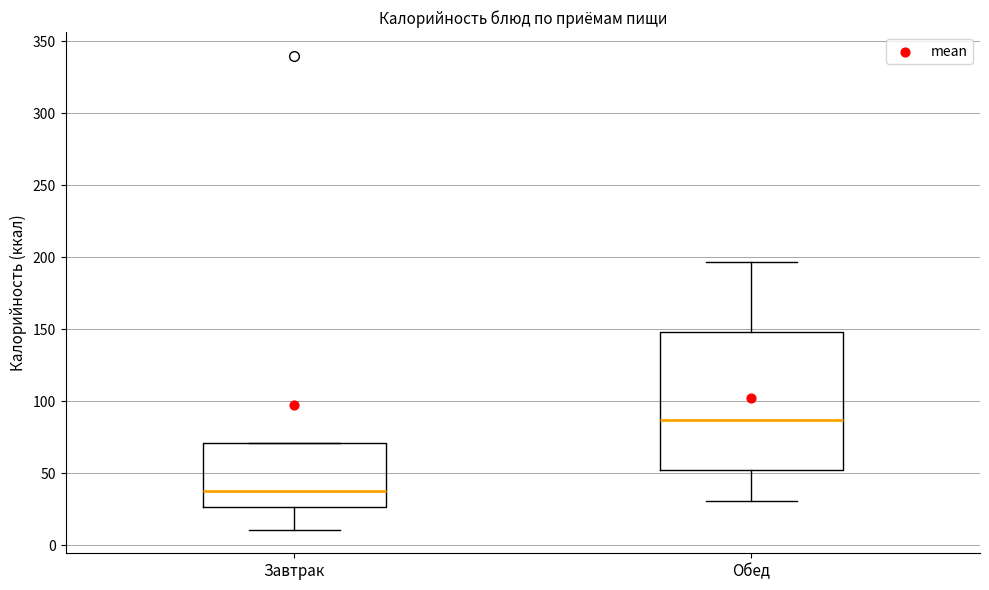

Comparing the boxes themselves (not the whiskers), which one is the tallest?

Обед